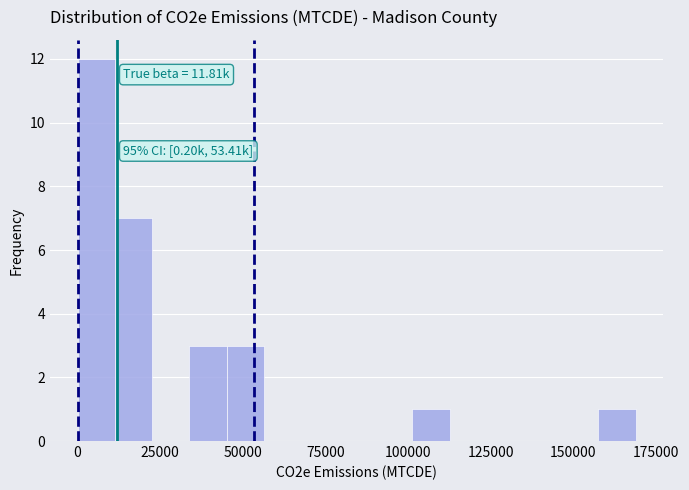

Around what value on the x-axis is the tallest bar? Give the approximate position of its centre, as read against the axis.

5000